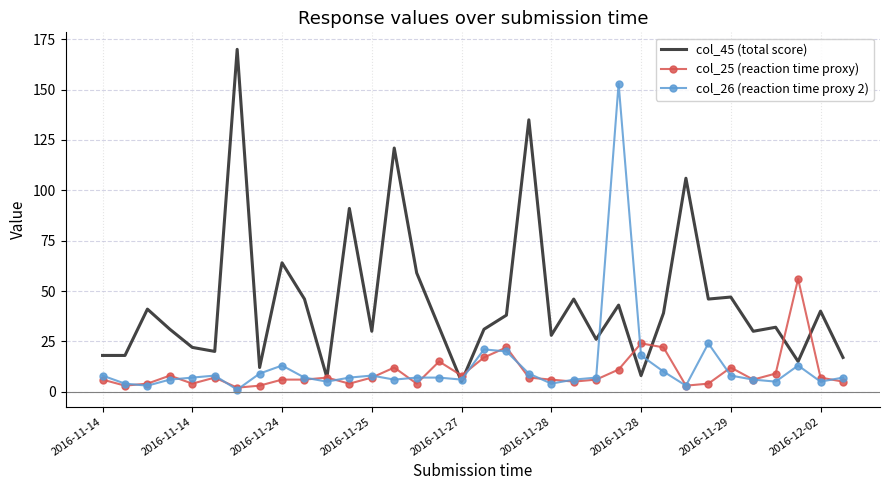

Which series has the largest total across all categories?

col_45 (total score)